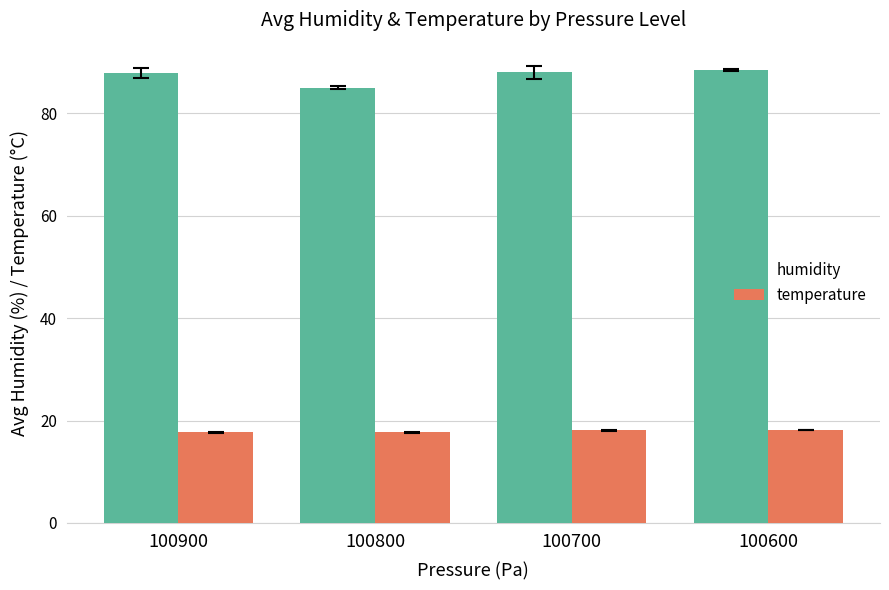

What is the smallest value displayed?

17.7